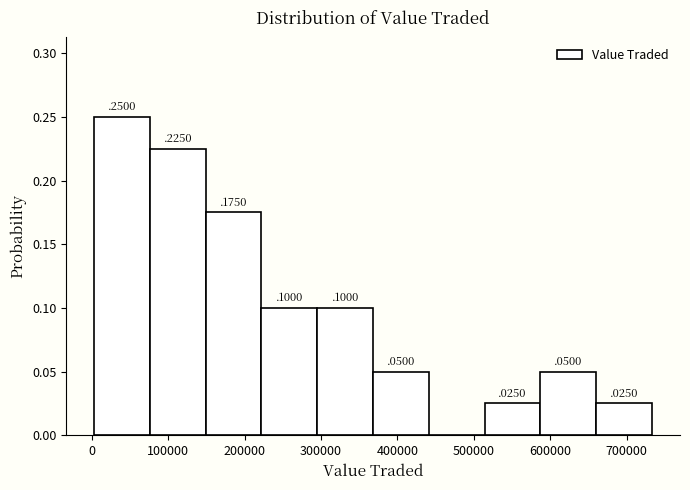

Over which range of the x-axis is the bar tallest?

0 to 80000